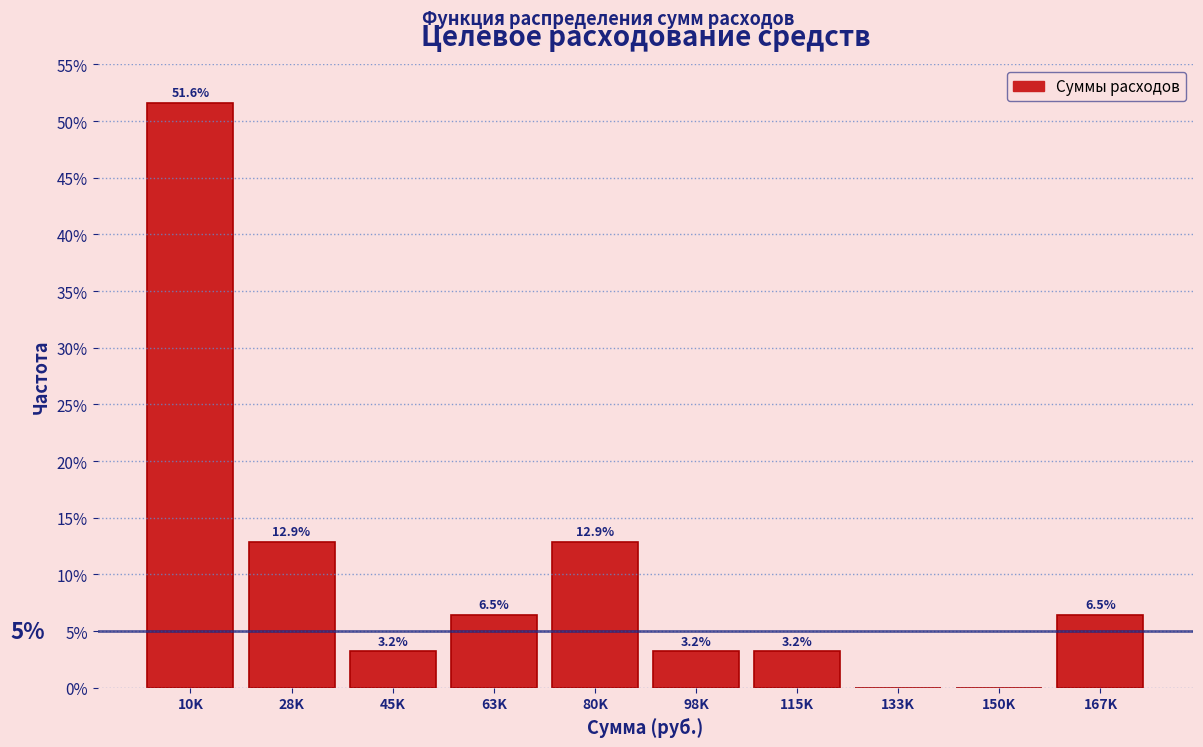

Reading left to right, transcribe all the data shown in this chart.

10K=51.6	28K=12.9	45K=3.2	63K=6.5	80K=12.9	98K=3.2	115K=3.2	133K=0.0	150K=0.0	167K=6.5